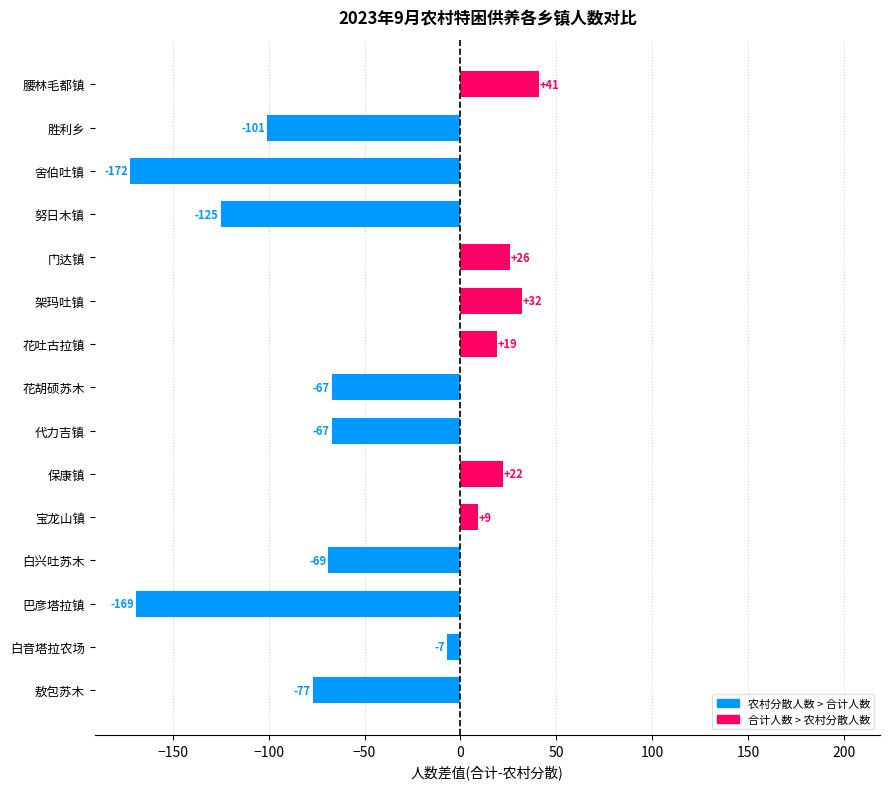

Read the value at 花吐古拉镇.

19